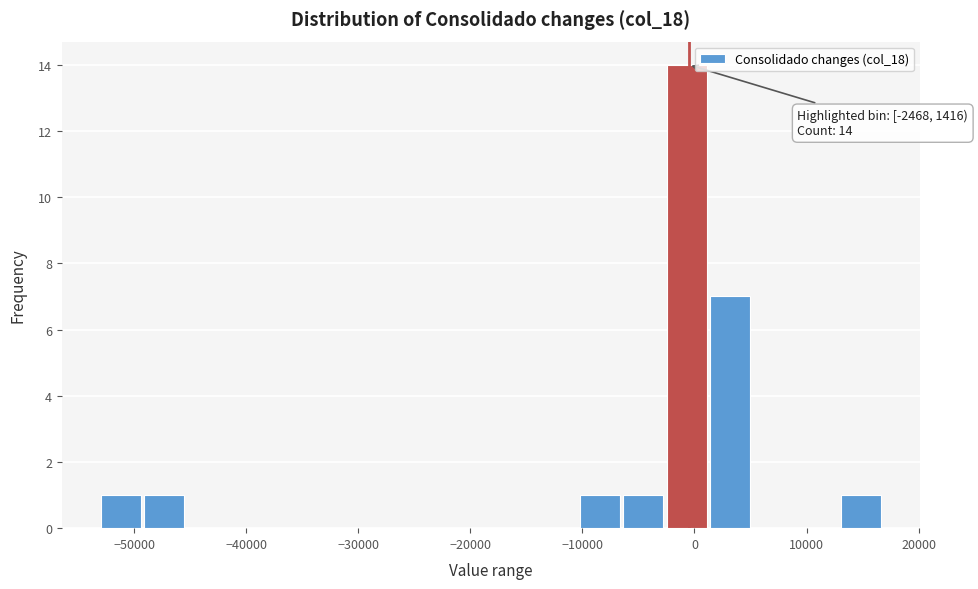

Read against the x-axis, roughly where is the centre of the tallest bar?

-1000